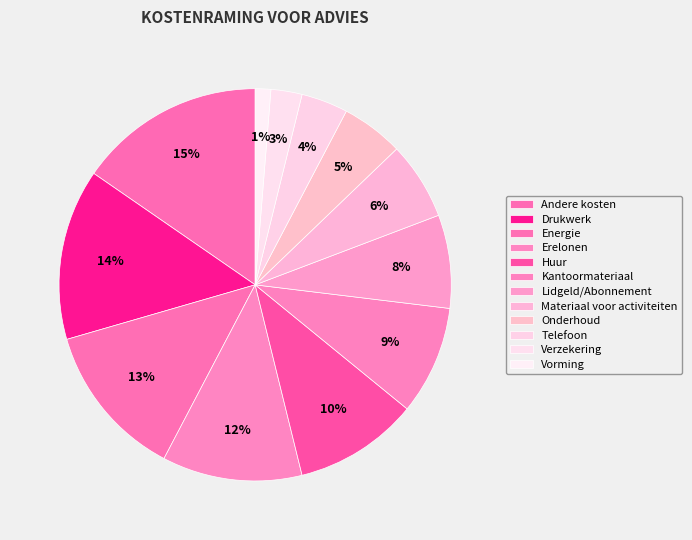

Does Lidgeld/Abonnement account for over 50% of the chart?

No